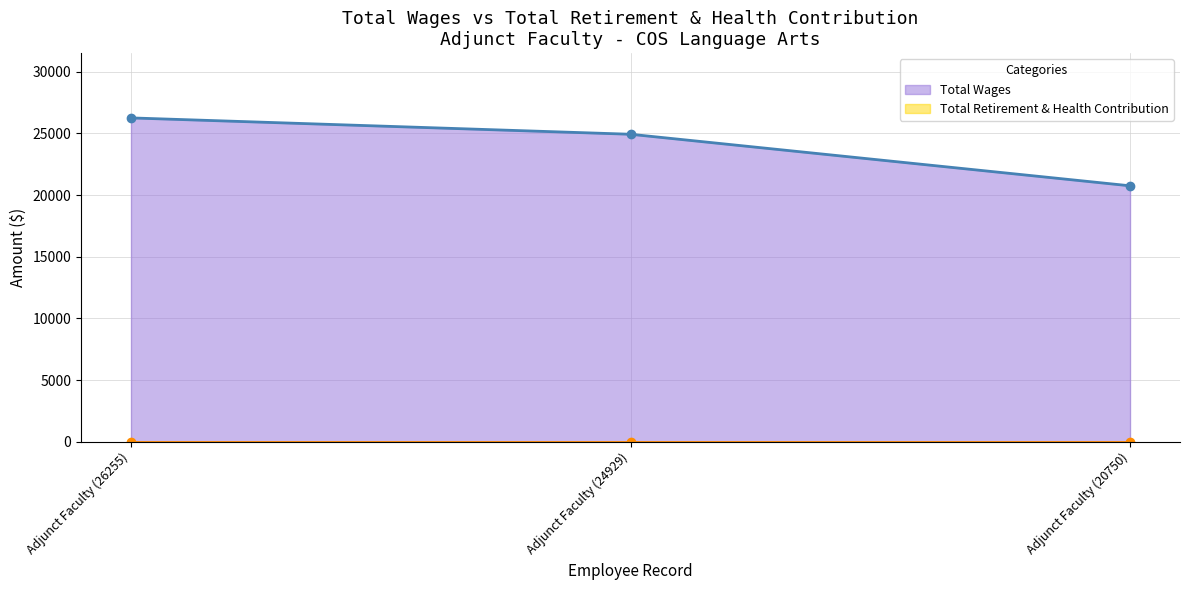

What is the minimum value for Total Wages?

20750